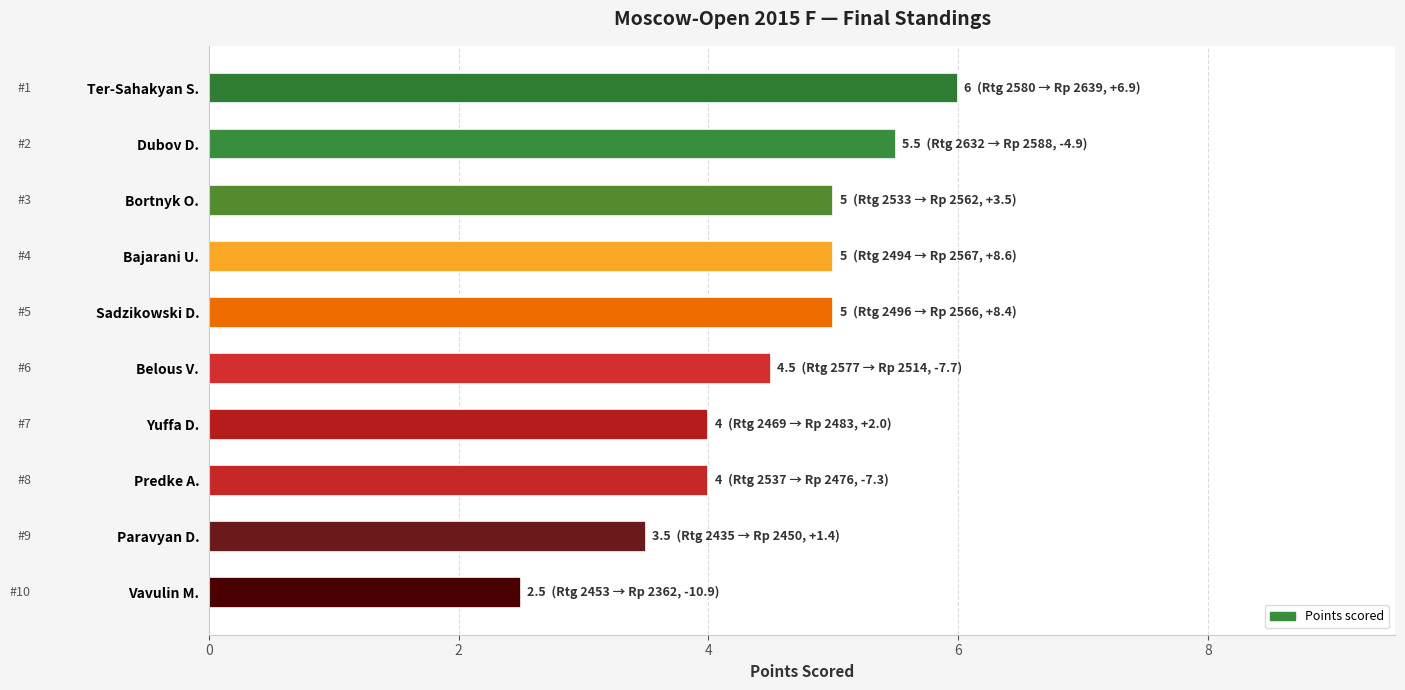

What is the maximum value shown in the chart?

6.0